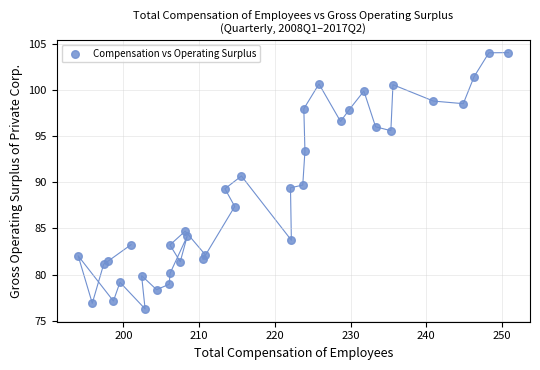

What is the range of X values (max minus min)?

56.8